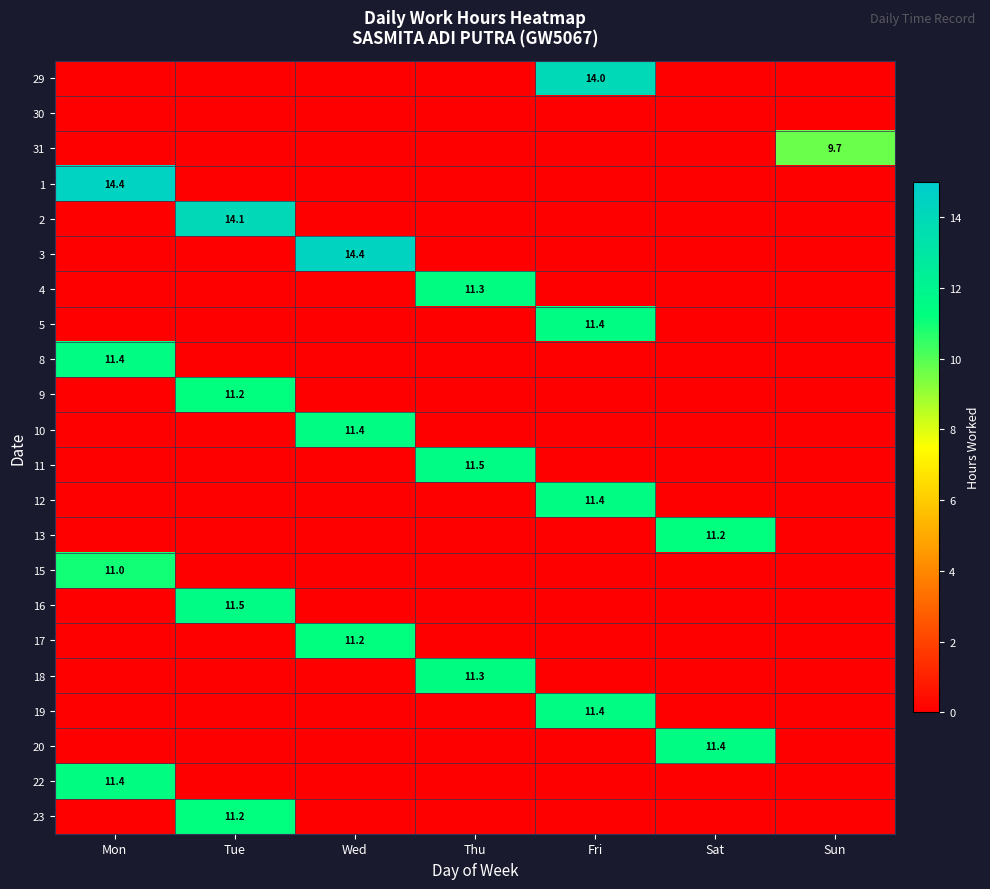

What is the maximum value for 18?

11.3